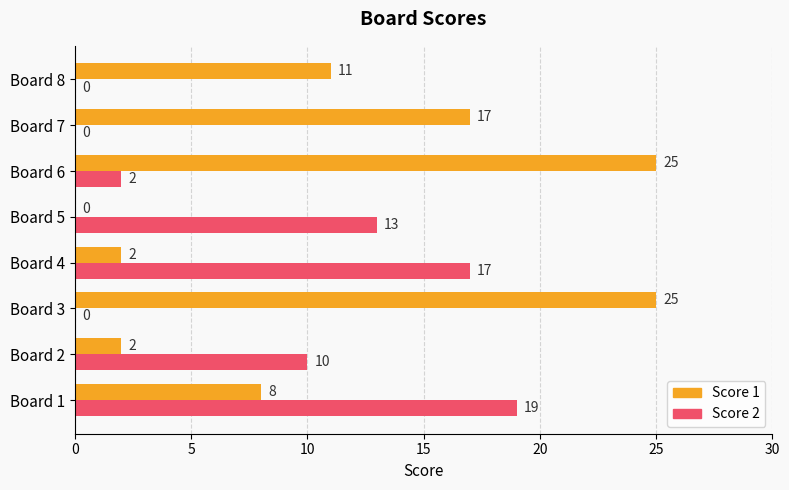

Between Board 1 and Board 3, which series saw the biggest shift?

Score 2